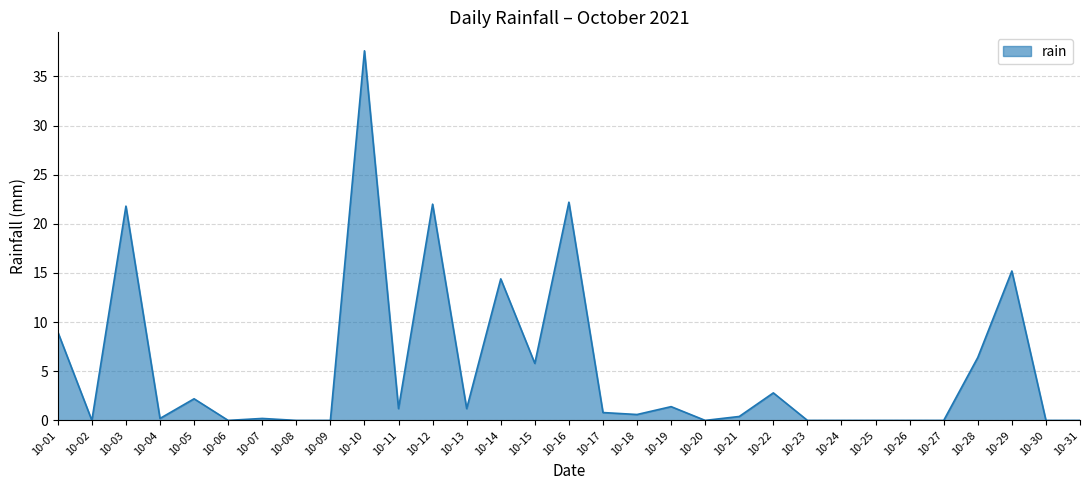

What is the ratio of the value at 10-11 to the value at 10-13?

1.0